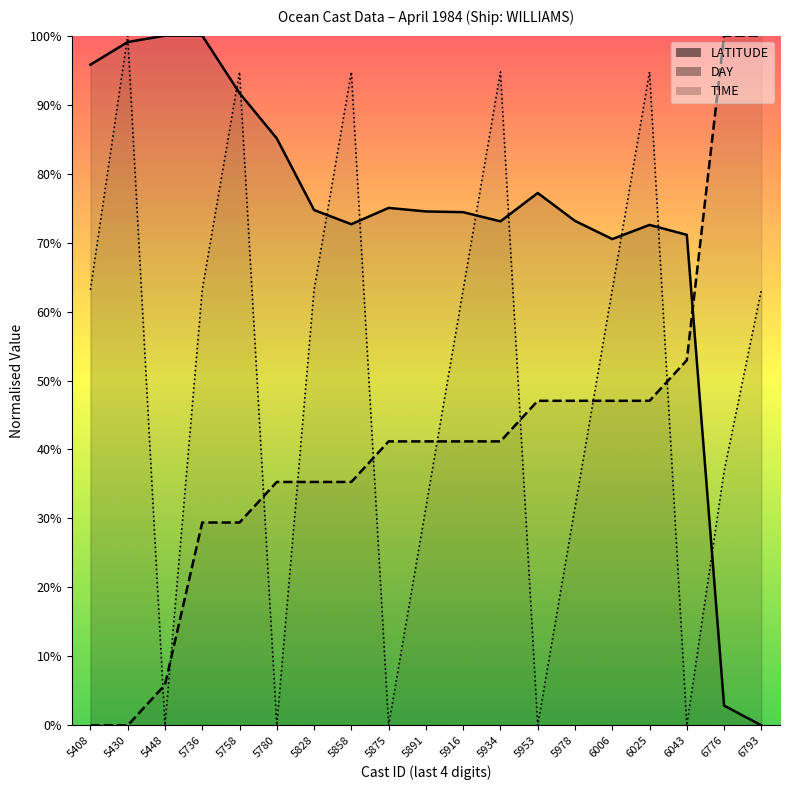

Which has a higher value, 6025 or 5448?

5448